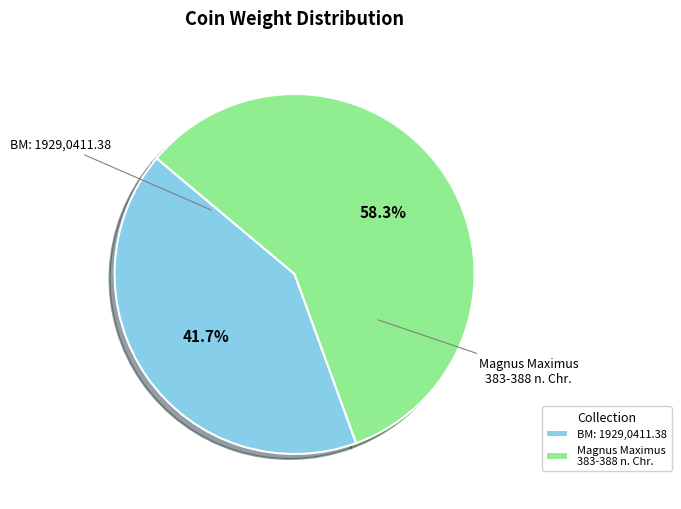

Is Magnus Maximus 383-388 n. Chr. the majority of the pie?

Yes